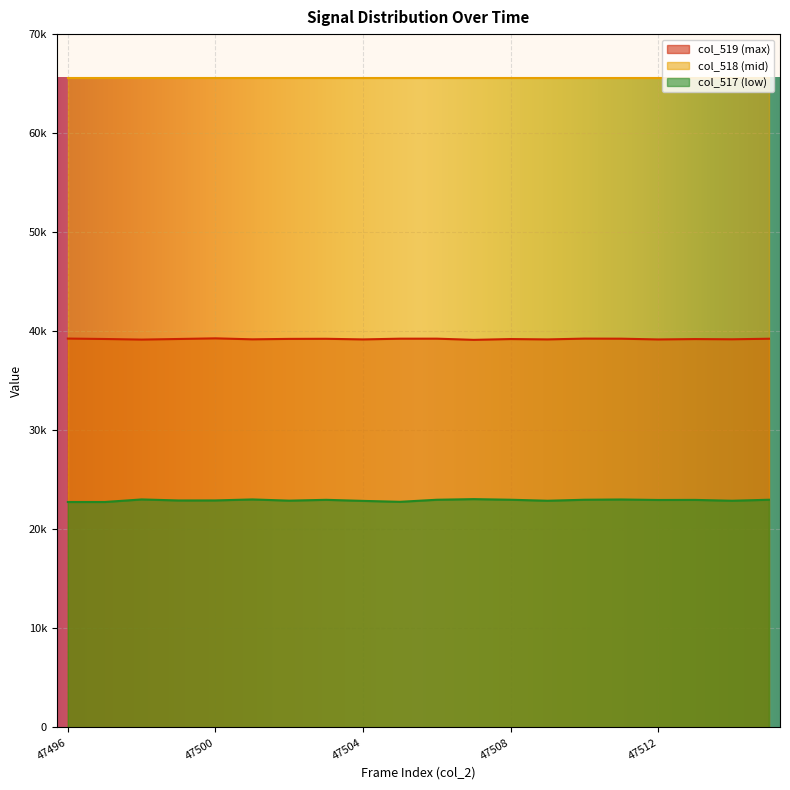

What is the average value of the col_517 series?

22937